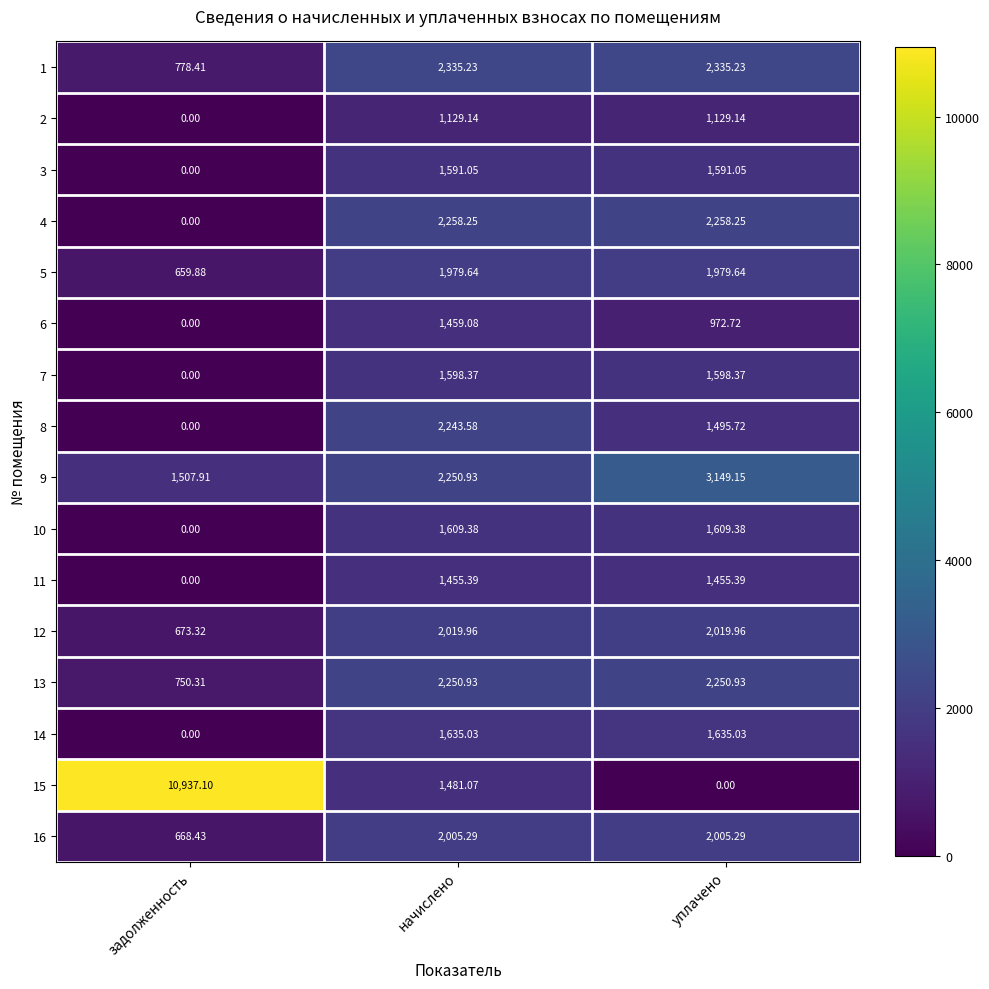

Where does the 6 series first go above 972?

начислено